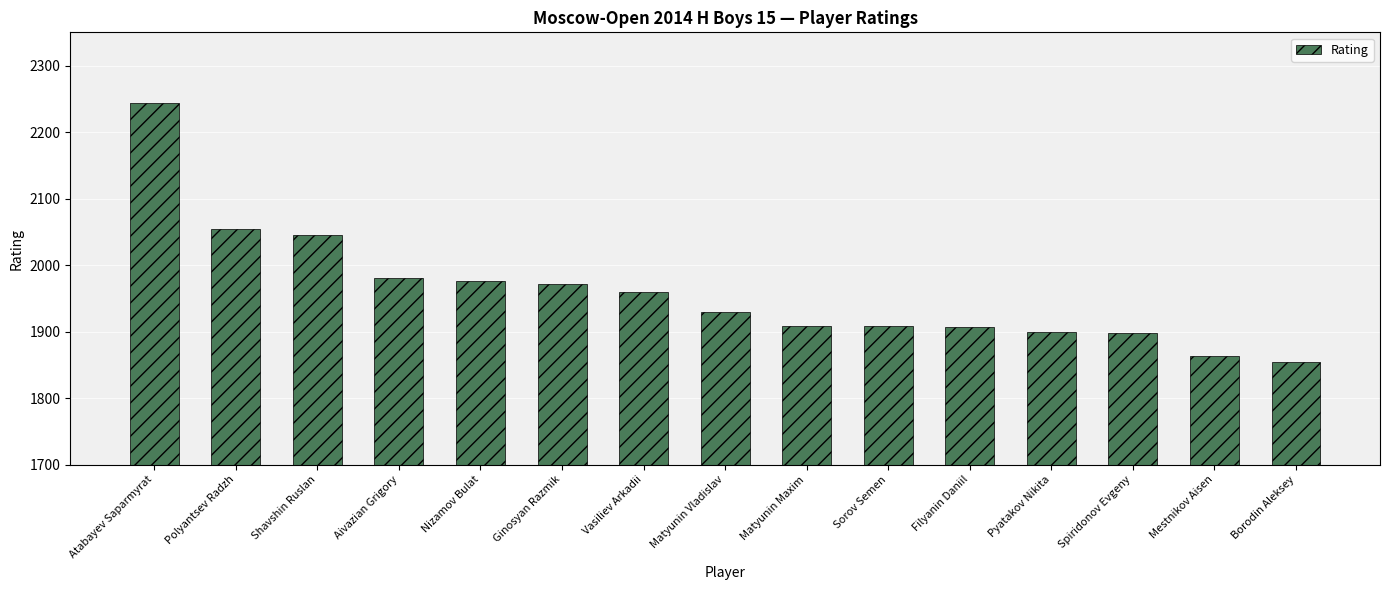

The chart shows a value of 1855 at Borodin Aleksey. True or false?

True